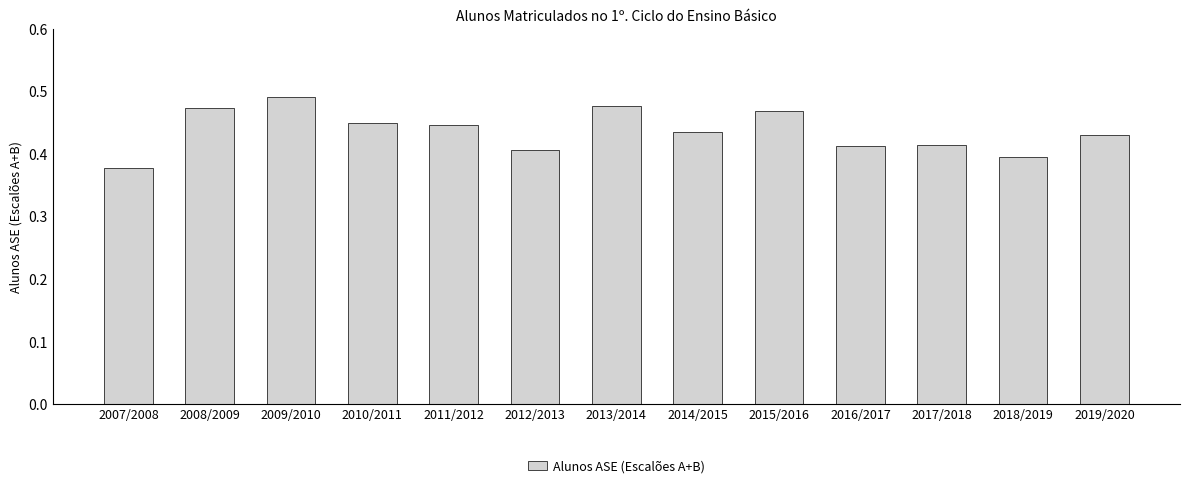

How many bars are there in total?

13